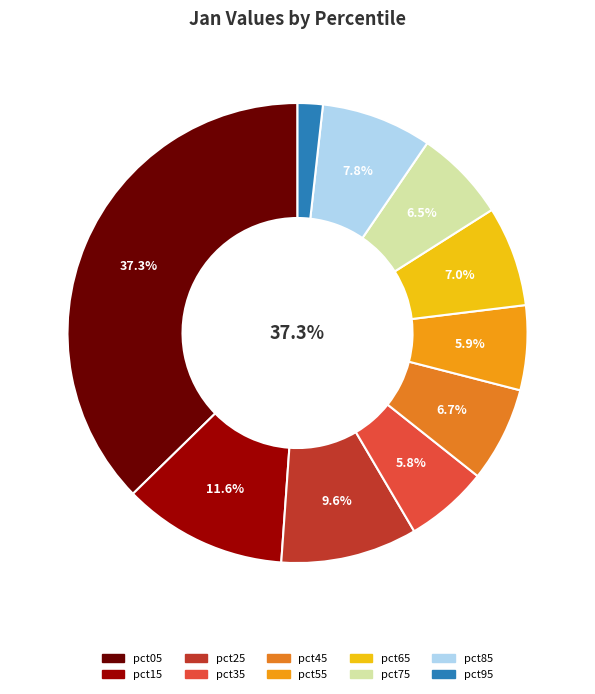

How many segments does this pie chart have?

10